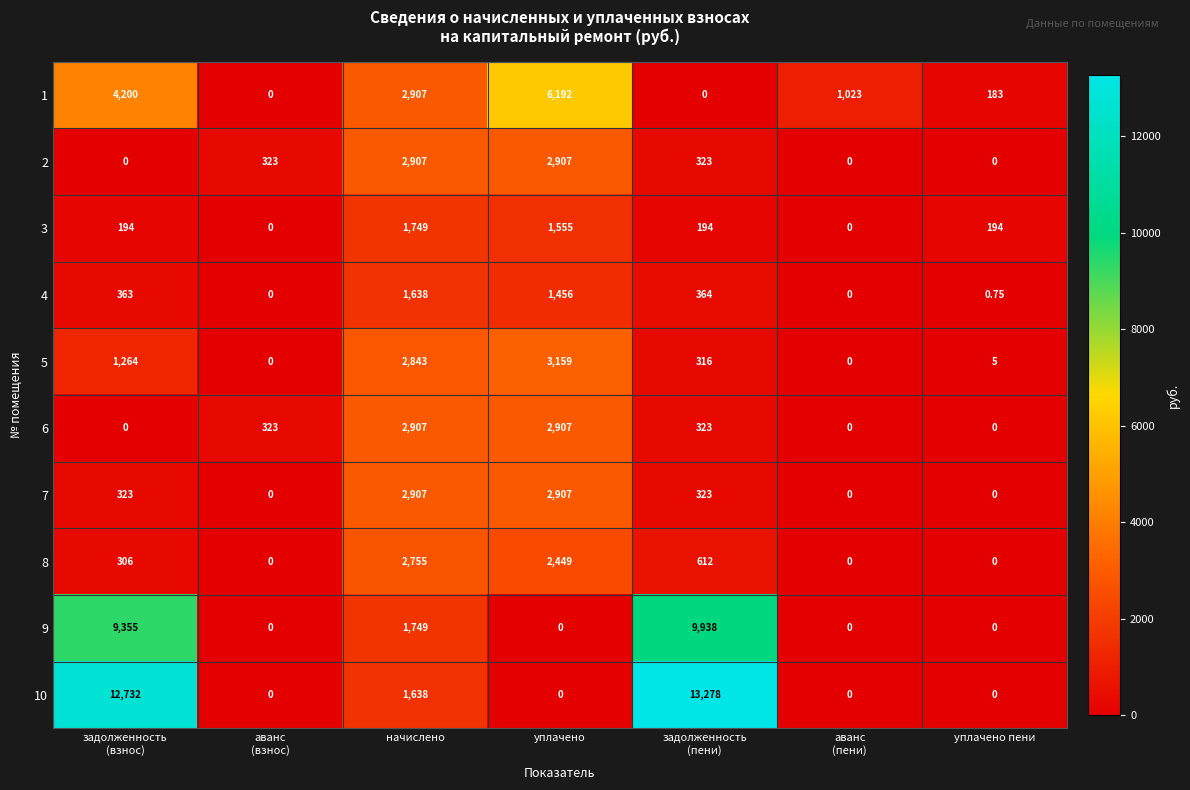

How many categories are shown in the chart?

7